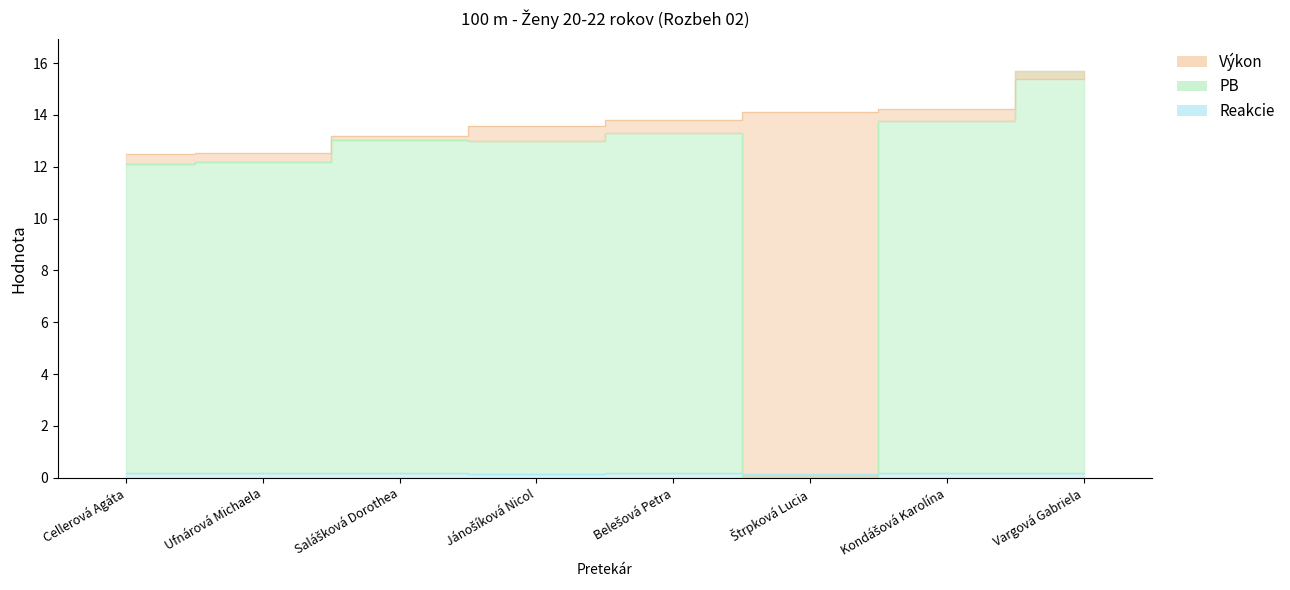

Which series has the widest spread of values?

PB